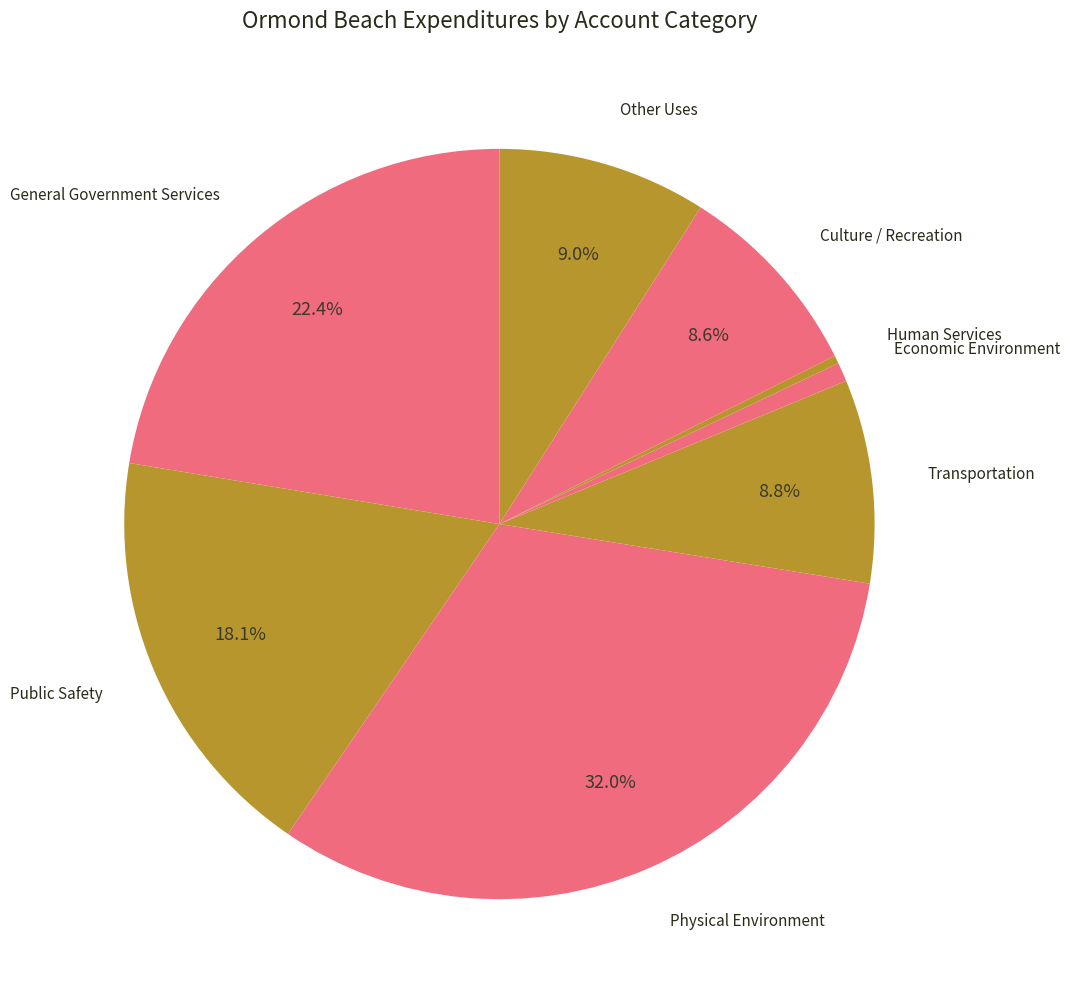

Which category has the biggest portion of the pie?

Physical Environment